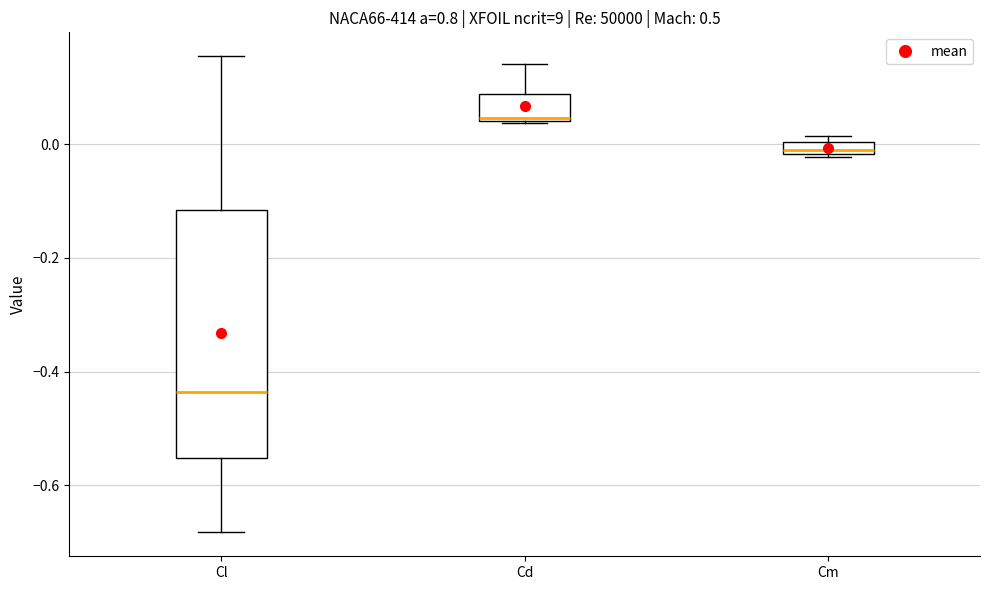

Which box is the tallest, from its lower edge to its upper edge?

Cl